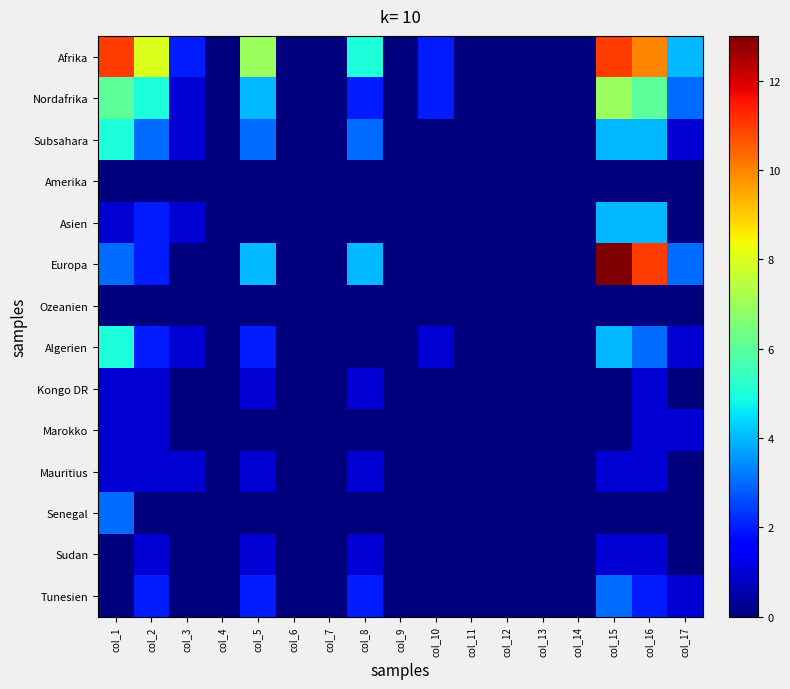

Reading left to right, list all the values displayed in this chart.

Afrika: col_1=11	col_2=8	col_3=2	col_4=0	col_5=7	col_6=0	col_7=0	col_8=5	col_9=0	col_10=2	col_11=0	col_12=0	col_13=0	col_14=0	col_15=11	col_16=10	col_17=4
Nordafrika: col_1=6	col_2=5	col_3=1	col_4=0	col_5=4	col_6=0	col_7=0	col_8=2	col_9=0	col_10=2	col_11=0	col_12=0	col_13=0	col_14=0	col_15=7	col_16=6	col_17=3
Subsahara: col_1=5	col_2=3	col_3=1	col_4=0	col_5=3	col_6=0	col_7=0	col_8=3	col_9=0	col_10=0	col_11=0	col_12=0	col_13=0	col_14=0	col_15=4	col_16=4	col_17=1
Amerika: col_1=0	col_2=0	col_3=0	col_4=0	col_5=0	col_6=0	col_7=0	col_8=0	col_9=0	col_10=0	col_11=0	col_12=0	col_13=0	col_14=0	col_15=0	col_16=0	col_17=0
Asien: col_1=1	col_2=2	col_3=1	col_4=0	col_5=0	col_6=0	col_7=0	col_8=0	col_9=0	col_10=0	col_11=0	col_12=0	col_13=0	col_14=0	col_15=4	col_16=4	col_17=0
Europa: col_1=3	col_2=2	col_3=0	col_4=0	col_5=4	col_6=0	col_7=0	col_8=4	col_9=0	col_10=0	col_11=0	col_12=0	col_13=0	col_14=0	col_15=13	col_16=11	col_17=3
Ozeanien: col_1=0	col_2=0	col_3=0	col_4=0	col_5=0	col_6=0	col_7=0	col_8=0	col_9=0	col_10=0	col_11=0	col_12=0	col_13=0	col_14=0	col_15=0	col_16=0	col_17=0
Algerien: col_1=5	col_2=2	col_3=1	col_4=0	col_5=2	col_6=0	col_7=0	col_8=0	col_9=0	col_10=1	col_11=0	col_12=0	col_13=0	col_14=0	col_15=4	col_16=3	col_17=1
Kongo DR: col_1=1	col_2=1	col_3=0	col_4=0	col_5=1	col_6=0	col_7=0	col_8=1	col_9=0	col_10=0	col_11=0	col_12=0	col_13=0	col_14=0	col_15=0	col_16=1	col_17=0
Marokko: col_1=1	col_2=1	col_3=0	col_4=0	col_5=0	col_6=0	col_7=0	col_8=0	col_9=0	col_10=0	col_11=0	col_12=0	col_13=0	col_14=0	col_15=0	col_16=1	col_17=1
Mauritius: col_1=1	col_2=1	col_3=1	col_4=0	col_5=1	col_6=0	col_7=0	col_8=1	col_9=0	col_10=0	col_11=0	col_12=0	col_13=0	col_14=0	col_15=1	col_16=1	col_17=0
Senegal: col_1=3	col_2=0	col_3=0	col_4=0	col_5=0	col_6=0	col_7=0	col_8=0	col_9=0	col_10=0	col_11=0	col_12=0	col_13=0	col_14=0	col_15=0	col_16=0	col_17=0
Sudan: col_1=0	col_2=1	col_3=0	col_4=0	col_5=1	col_6=0	col_7=0	col_8=1	col_9=0	col_10=0	col_11=0	col_12=0	col_13=0	col_14=0	col_15=1	col_16=1	col_17=0
Tunesien: col_1=0	col_2=2	col_3=0	col_4=0	col_5=2	col_6=0	col_7=0	col_8=2	col_9=0	col_10=0	col_11=0	col_12=0	col_13=0	col_14=0	col_15=3	col_16=2	col_17=1